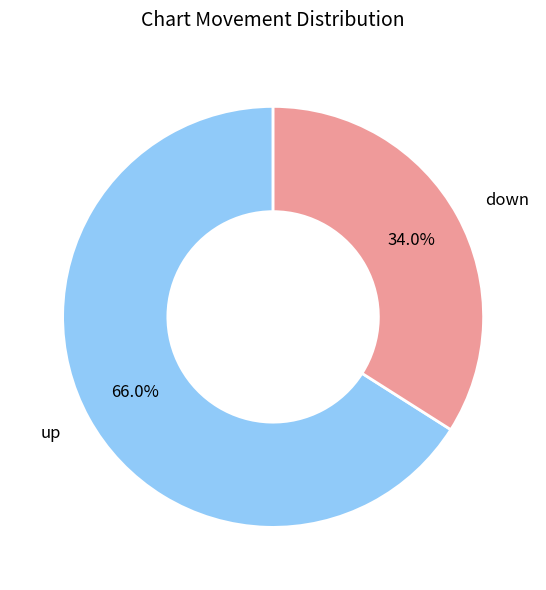

Does any single category account for the majority?

Yes